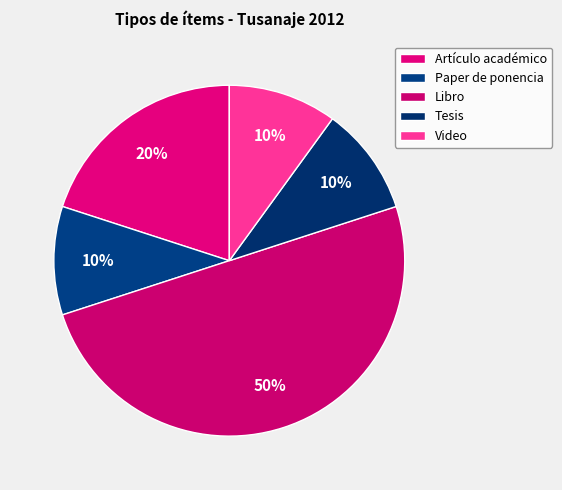

To the nearest percent, what percentage of the pie is Artículo académico?

20%